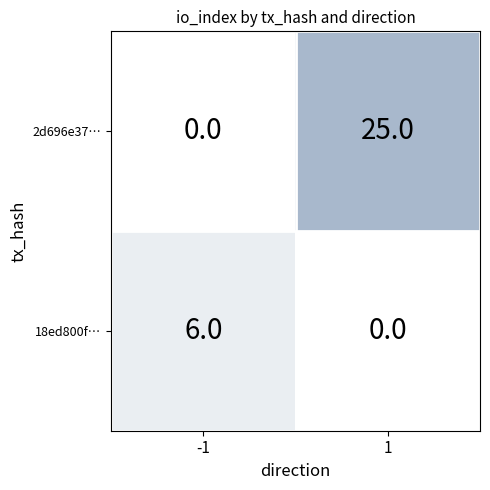

How many series are shown in this chart?

2